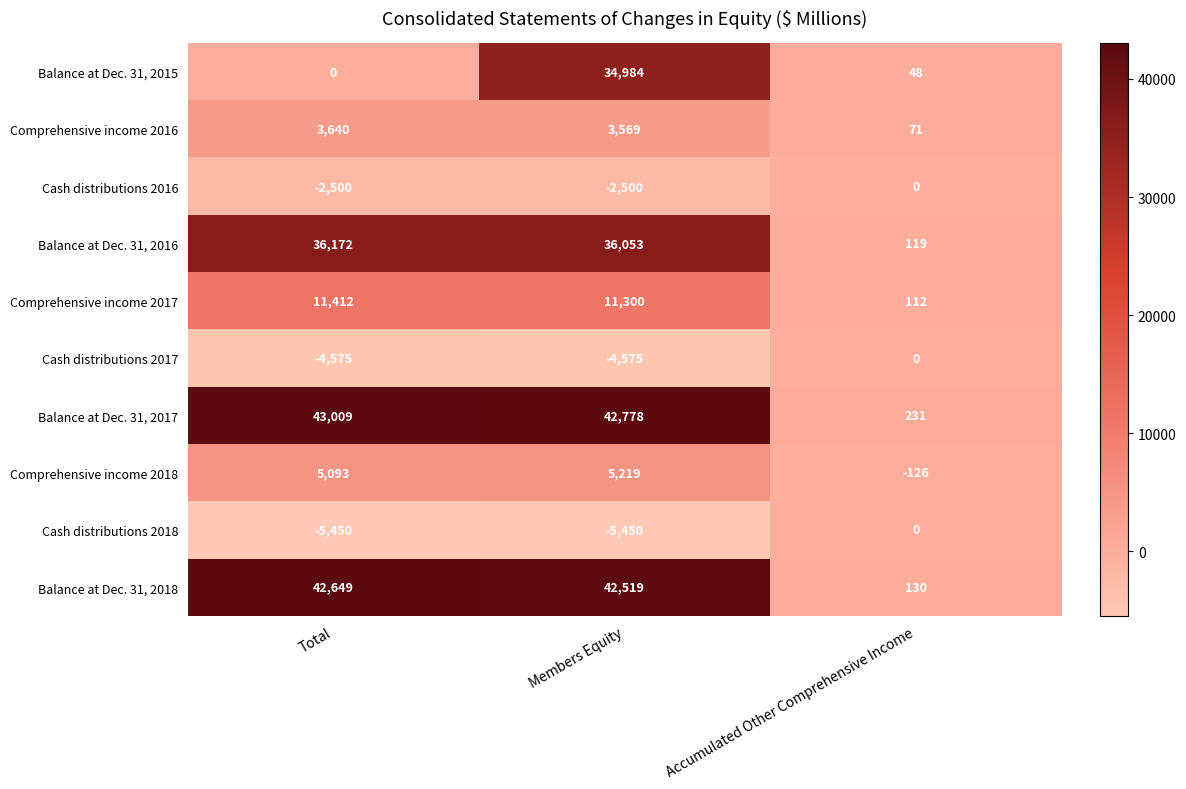

Where does the Comprehensive income 2016 series first go above 3569?

Total